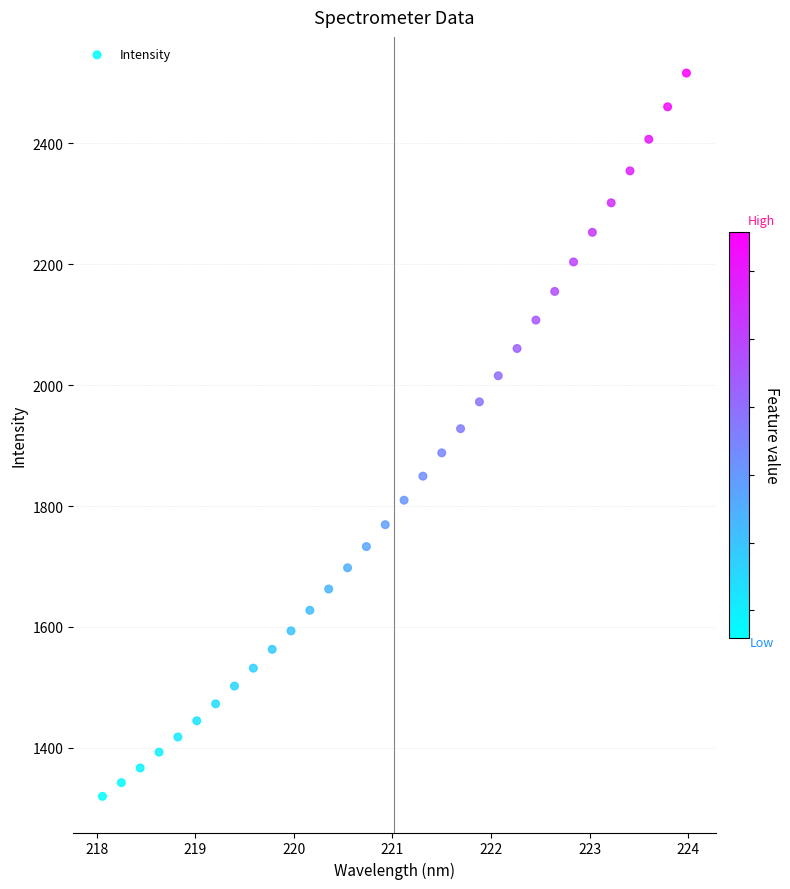

What is the range of X values (max minus min)?

5.9